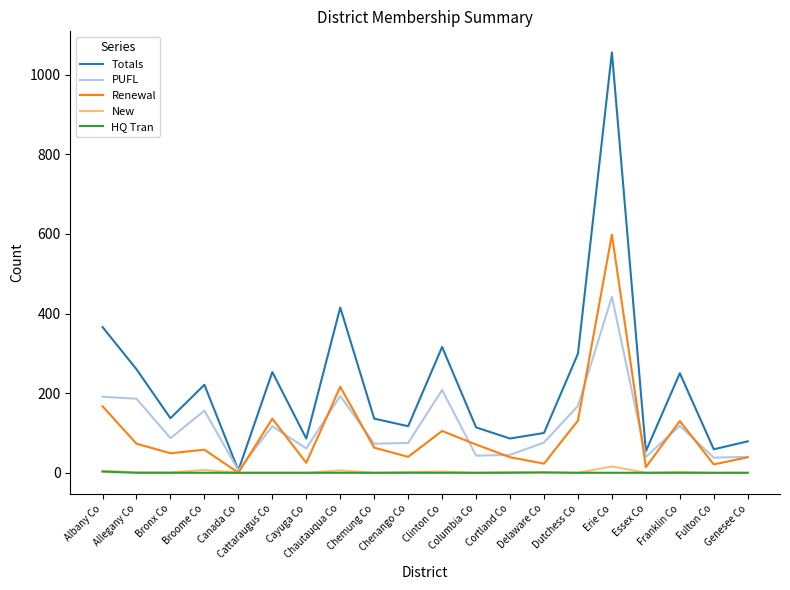

Where is the first local minimum for Totals?

Bronx Co